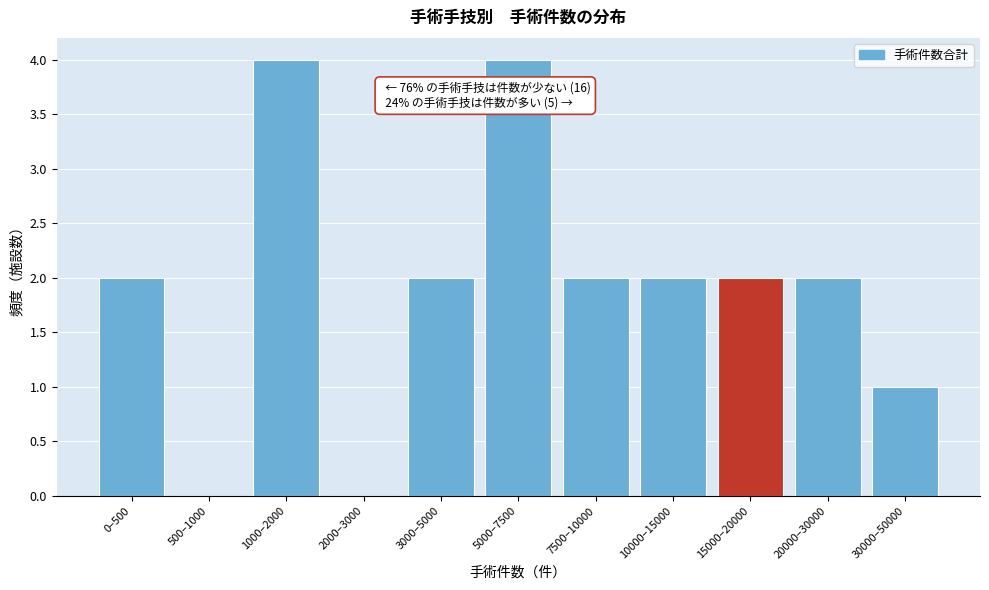

Reading right to left, list all the values displayed in this chart.

30000–50000=1	20000–30000=2	15000–20000=2	10000–15000=2	7500–10000=2	5000–7500=4	3000–5000=2	2000–3000=0	1000–2000=4	500–1000=0	0–500=2